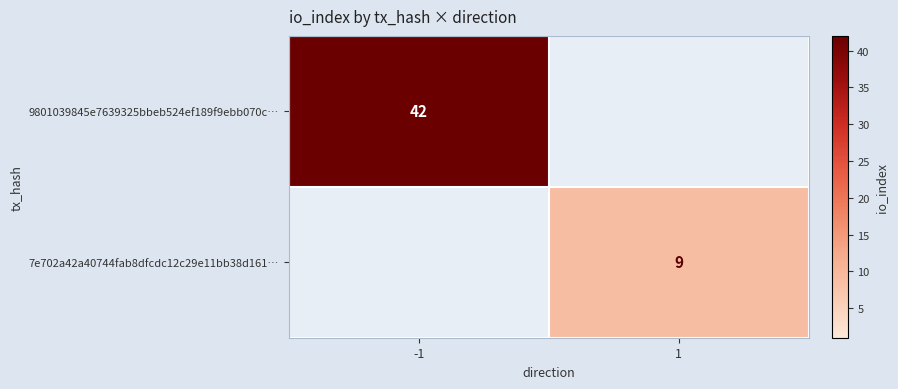

The value of 7e702a42a40744fab8dfcdc12c29e11bb38d161… at 1 is 14.7. True or false?

False